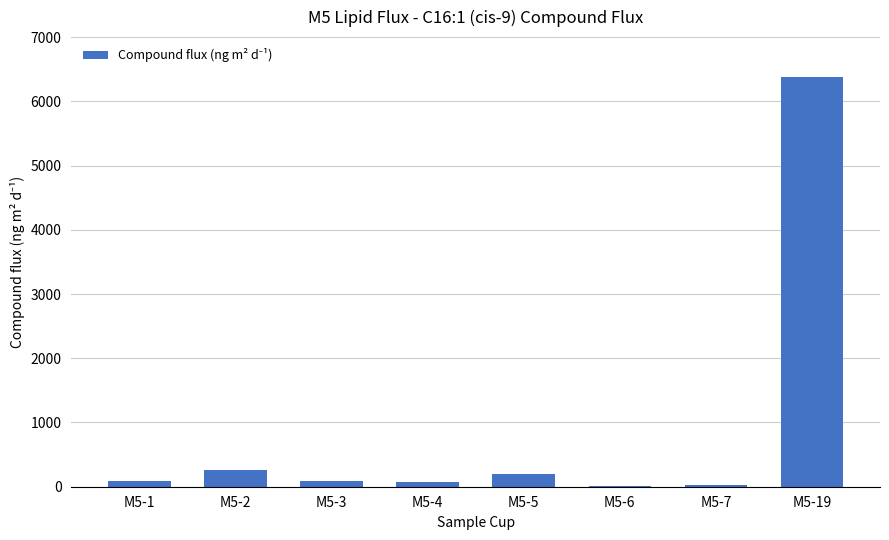

The value at M5-5 is 190.7. True or false?

True